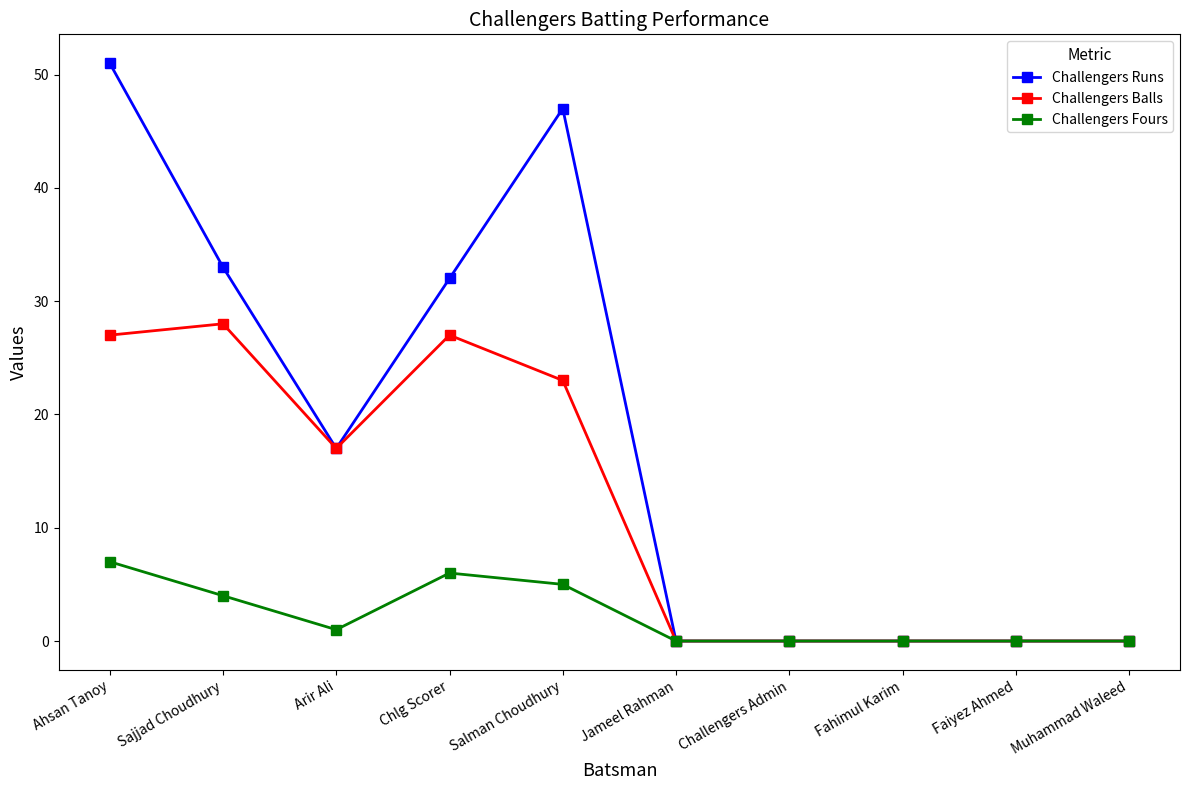

What is the difference between the maximum and second lowest values in the Challengers Runs series?

51